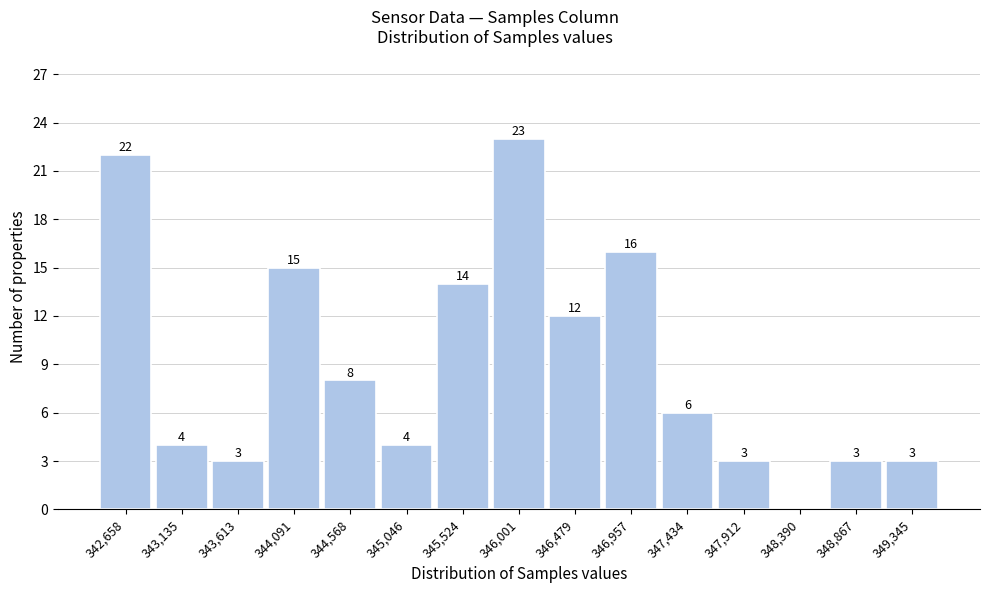

Reading right to left, transcribe all the data shown in this chart.

349,345=3	348,867=3	348,390=0	347,912=3	347,434=6	346,957=16	346,479=12	346,001=23	345,524=14	345,046=4	344,568=8	344,091=15	343,613=3	343,135=4	342,658=22